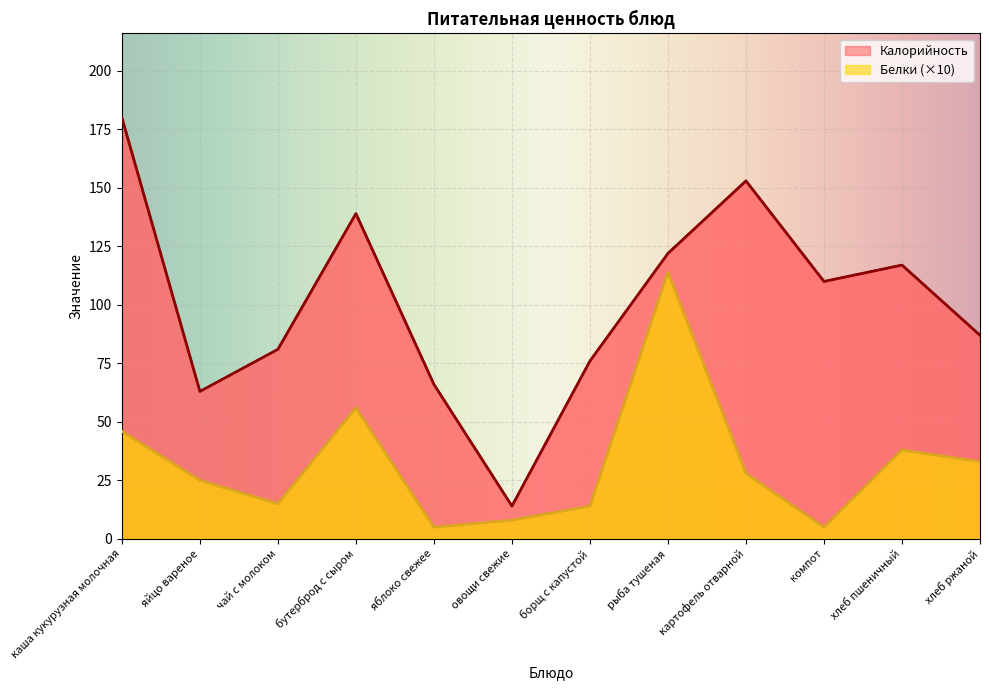

At овощи свежие, list the series in order from smallest to largest.

Белки (×10), Калорийность